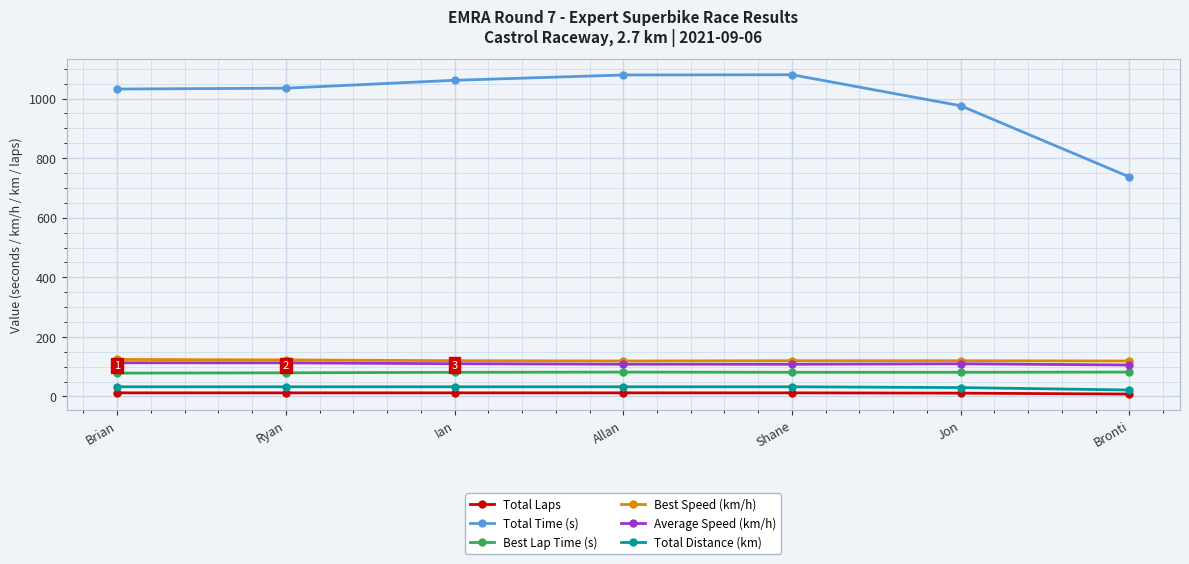

What is the lowest value of the Best Speed (km/h) series?

119.0